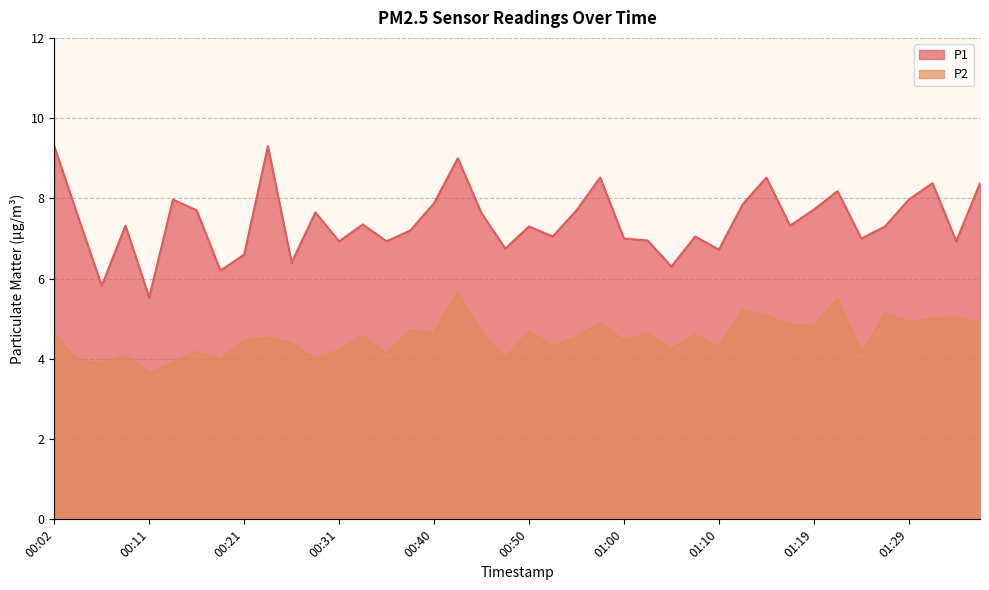

True or false: P1 and P2 cross at least once.

False